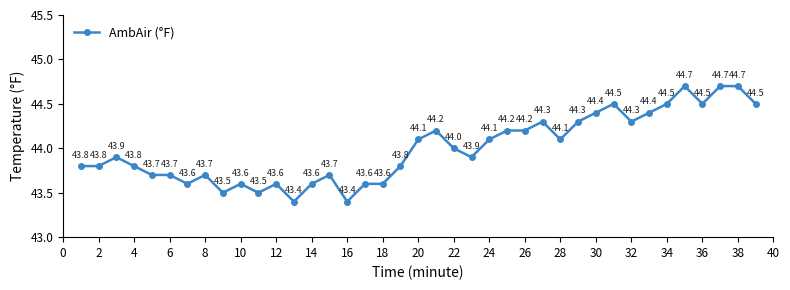

What is the minimum value shown in the chart?

43.4